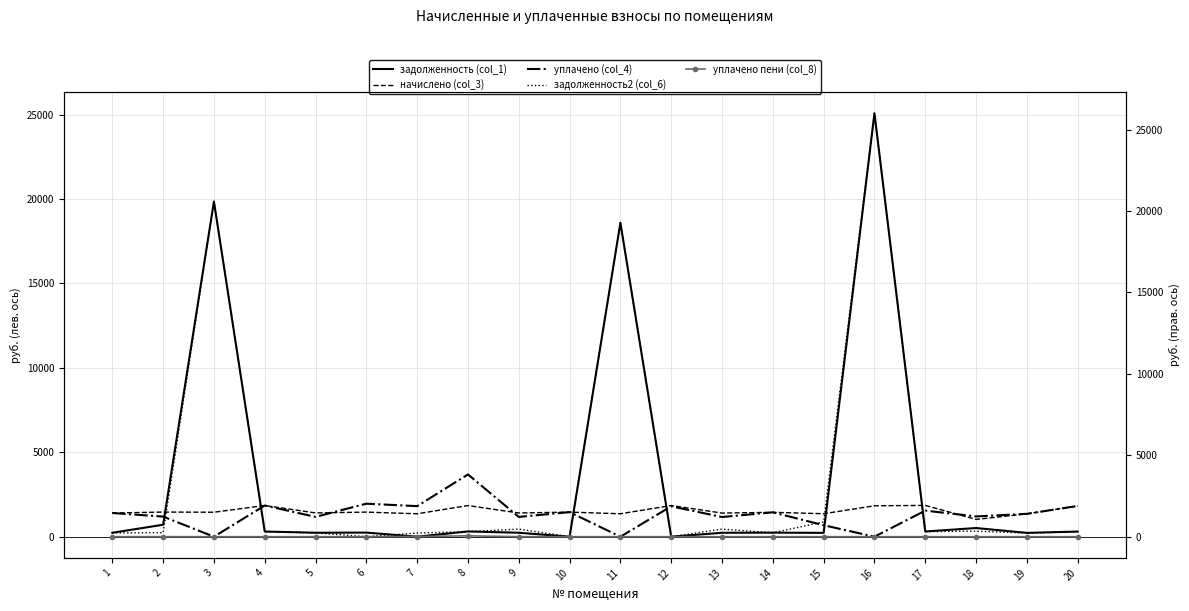

How many lines are shown in the chart?

5